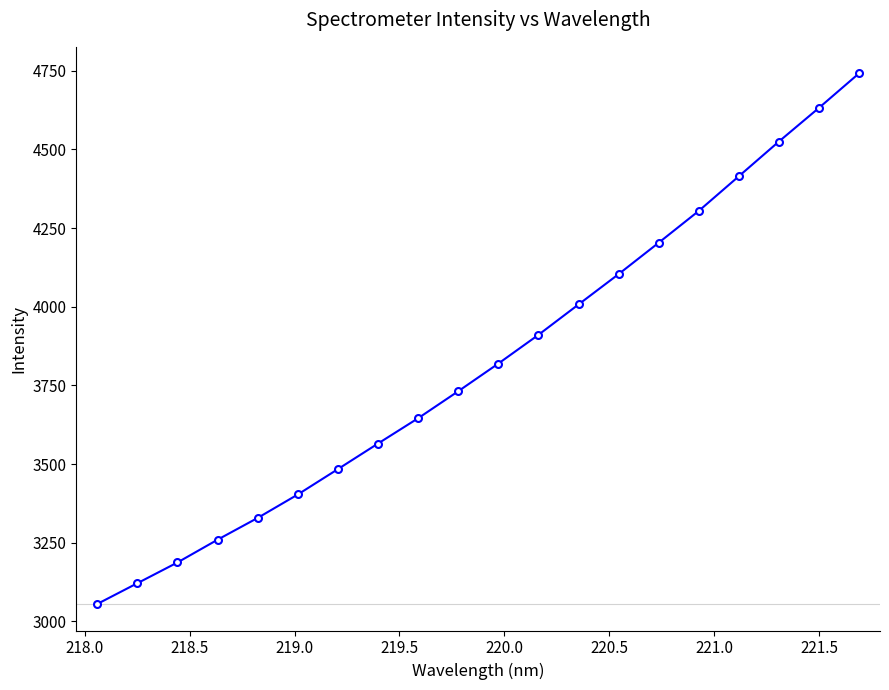

What is the value of the 1st point from the left?

3055.5